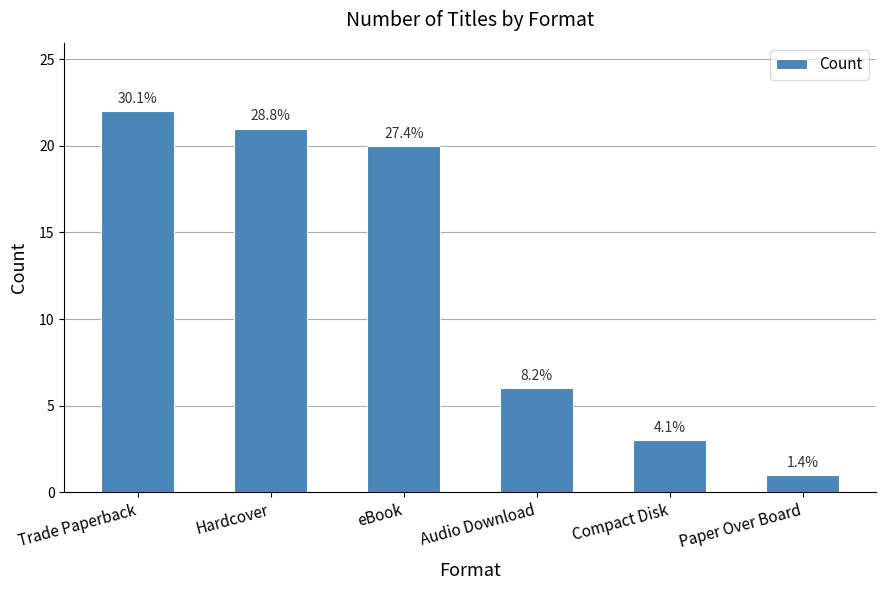

Rank the categories by value from lowest to highest.

Paper Over Board, Compact Disk, Audio Download, eBook, Hardcover, Trade Paperback